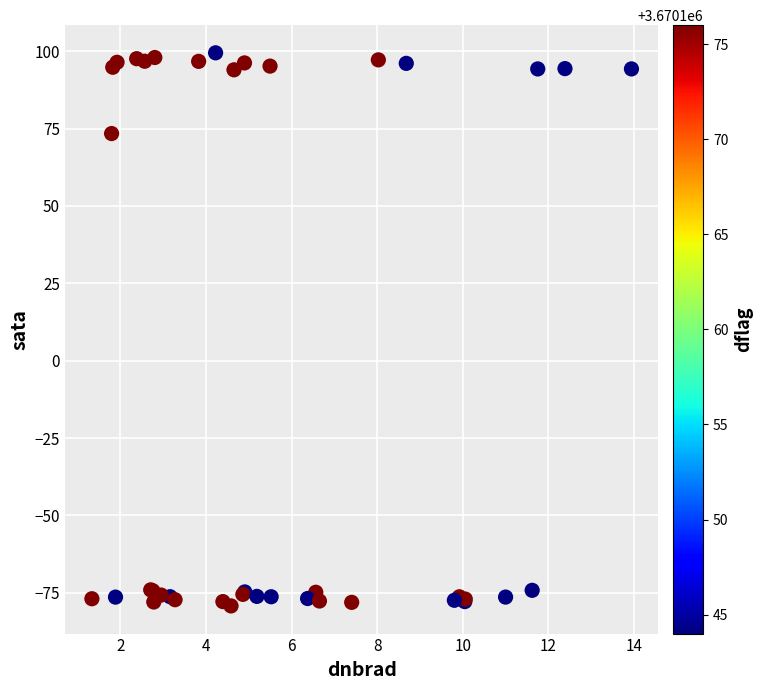

What Y value in the scatter plot is closest to 10?

73.4